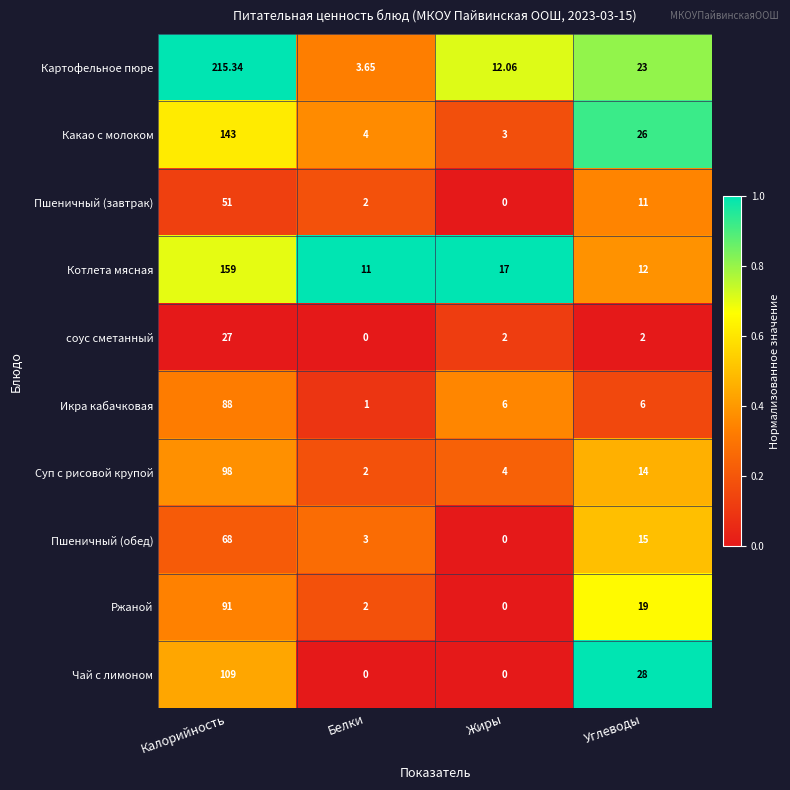

Where is Картофельное пюре nearest to the value 109?

Углеводы